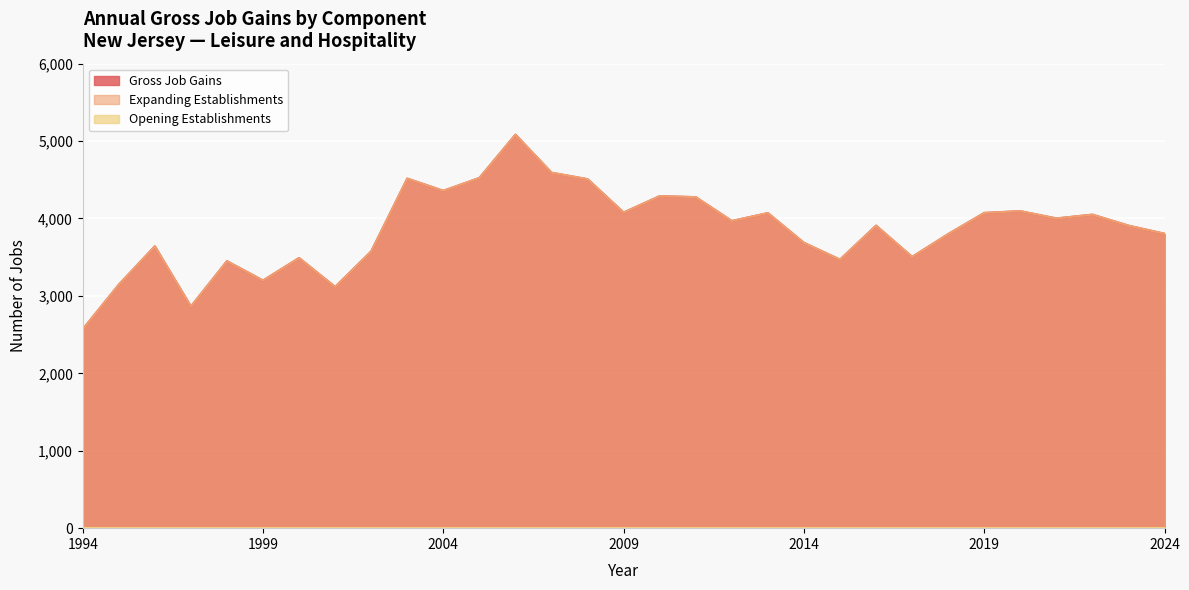

Where does the Gross Job Gains series first go above 3908?

2003